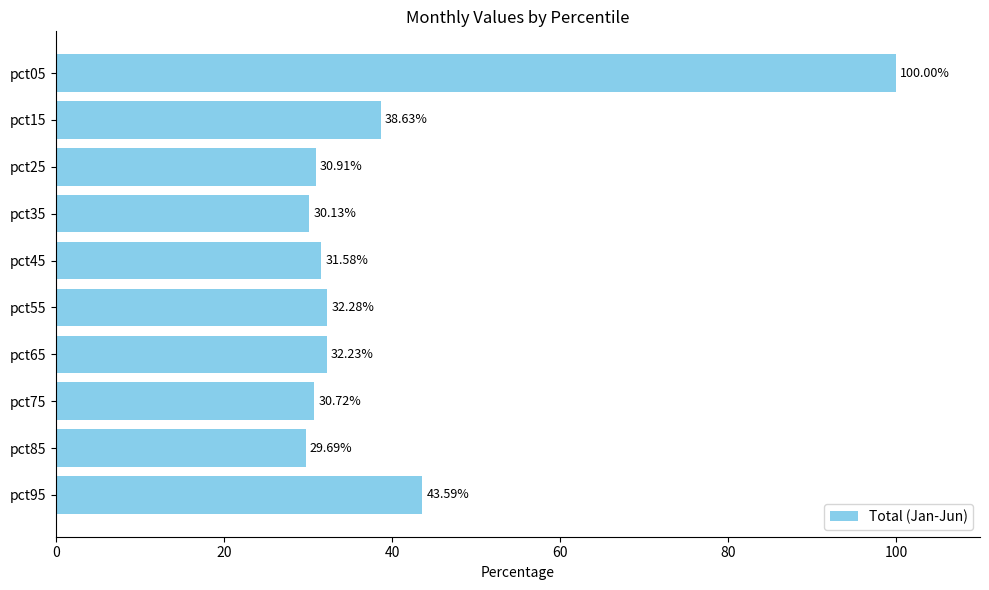

List the labels in order of value, smallest first.

pct85, pct35, pct75, pct25, pct45, pct65, pct55, pct15, pct95, pct05